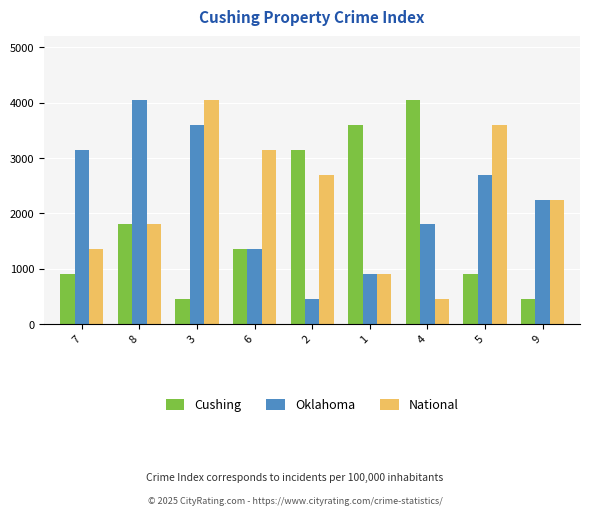

List the labels in order of National value, smallest first.

4, 1, 7, 8, 9, 2, 6, 5, 3